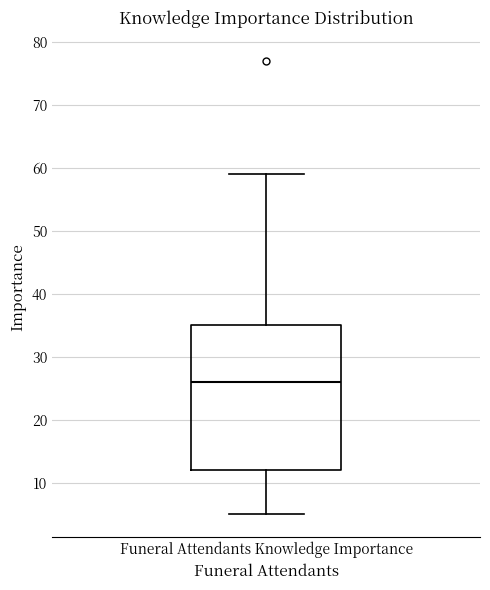

Where does the lower whisker of the box for Funeral Attendants Knowledge Importance end on the y-axis? The values are not printed on the chart, so give them approximately, as read against the axis.

5